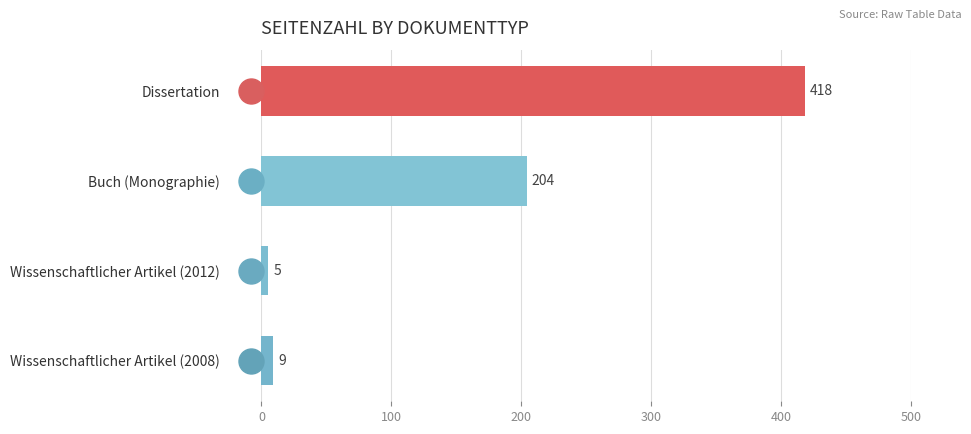

What is the value of the 2nd bar from the top?

204